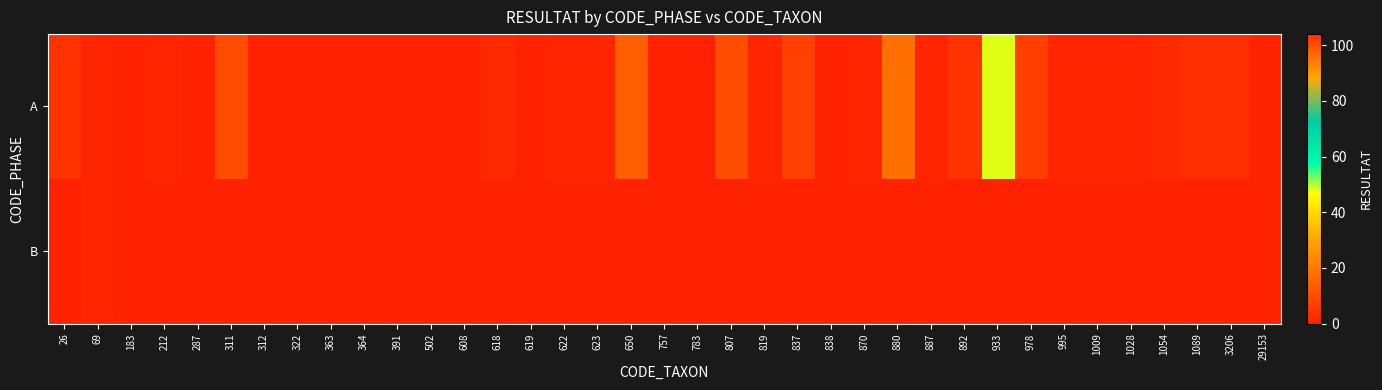

Reading left to right, transcribe all the data shown in this chart.

A: 26=4	69=1	183=0	212=1	287=0	311=10	312=0	322=0	363=0	364=0	391=0	502=0	608=0	618=2	619=0	622=1	623=1	650=14	757=0	783=0	807=10	819=1	837=7	838=0	870=1	880=18	887=1	892=104	933=48	978=102	995=1	1009=1	1028=1	1054=2	1089=3	3206=3	29153=0
B: 26=0	69=1	183=0	212=0	287=0	311=0	312=0	322=0	363=0	364=0	391=0	502=0	608=0	618=0	619=0	622=0	623=0	650=0	757=0	783=0	807=0	819=0	837=0	838=0	870=0	880=0	887=0	892=0	933=0	978=0	995=0	1009=0	1028=0	1054=0	1089=0	3206=0	29153=0